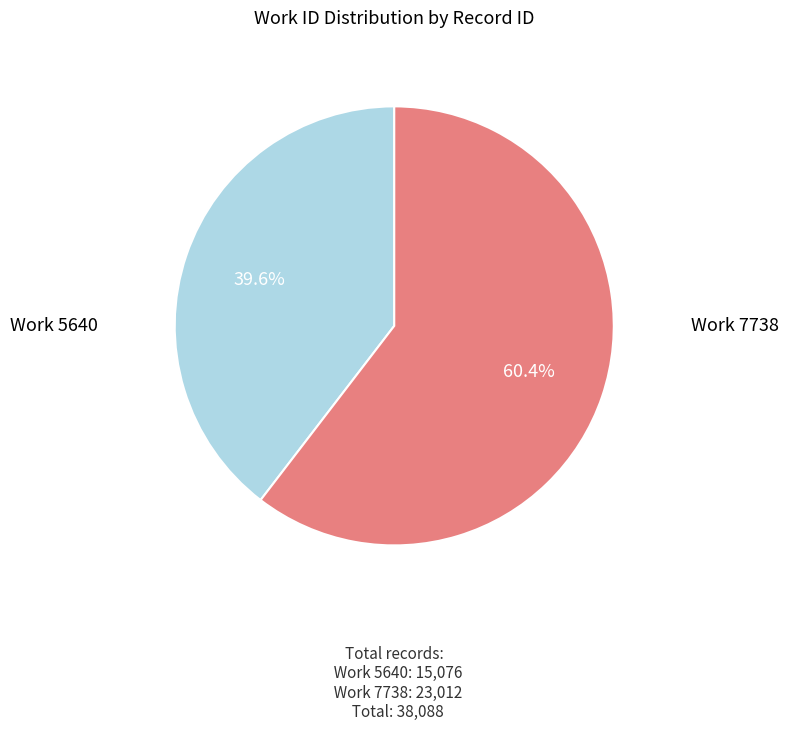

Is there any slice that represents more than half of the pie?

Yes